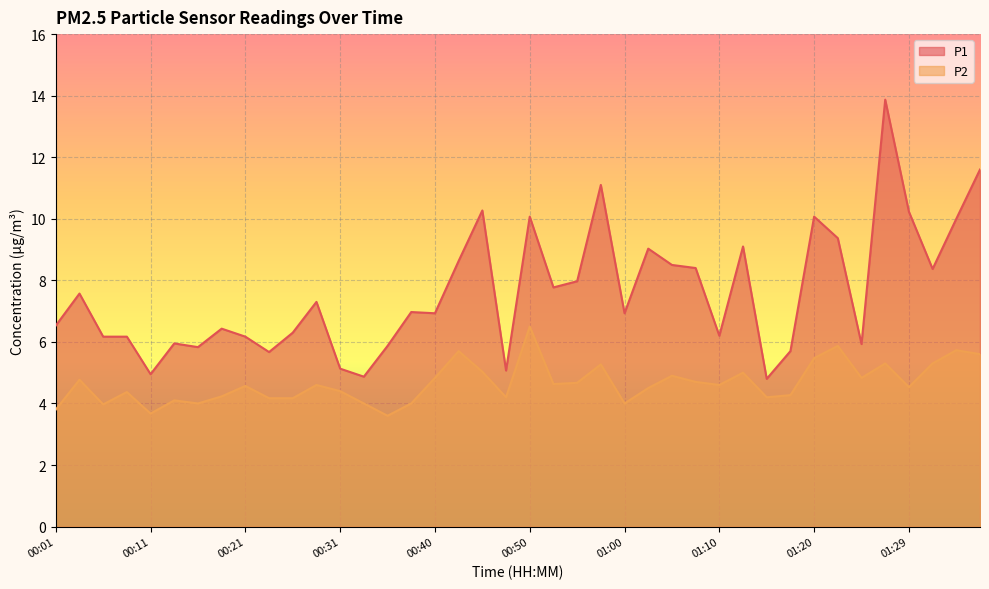

How many lines are shown in the chart?

2